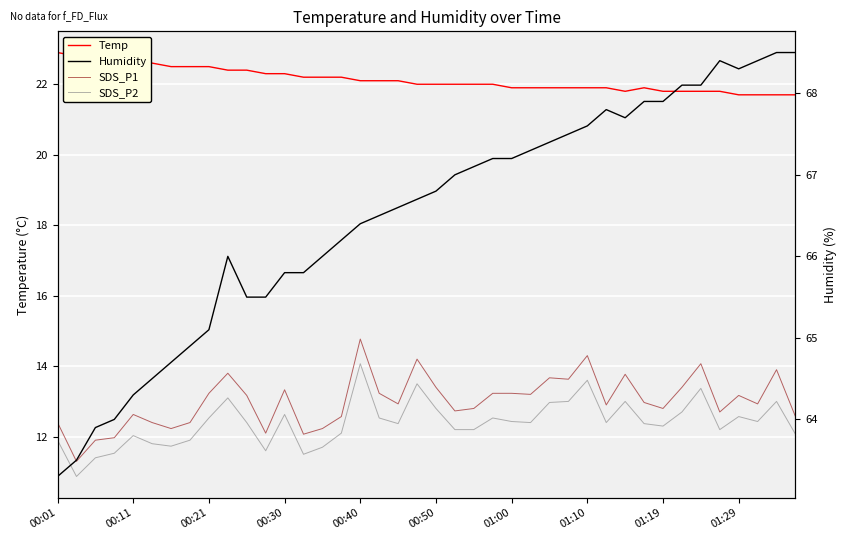

Does the chart display data point markers on the line(s)?

No